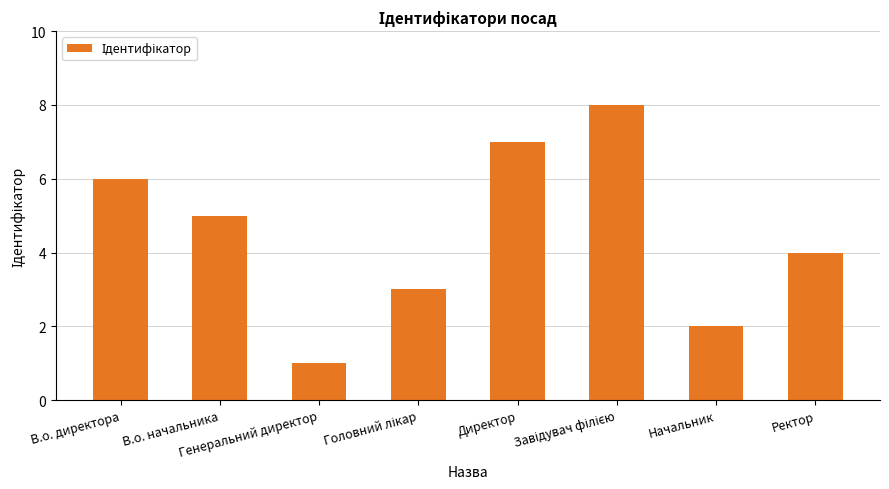

How many distinct data groups are displayed?

1